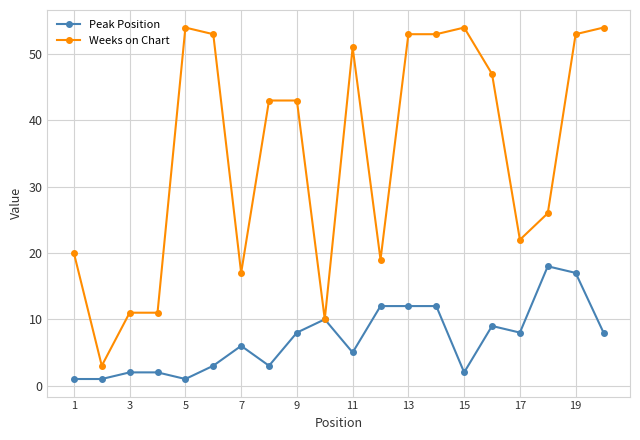

Which series has the widest spread of values?

Weeks on Chart